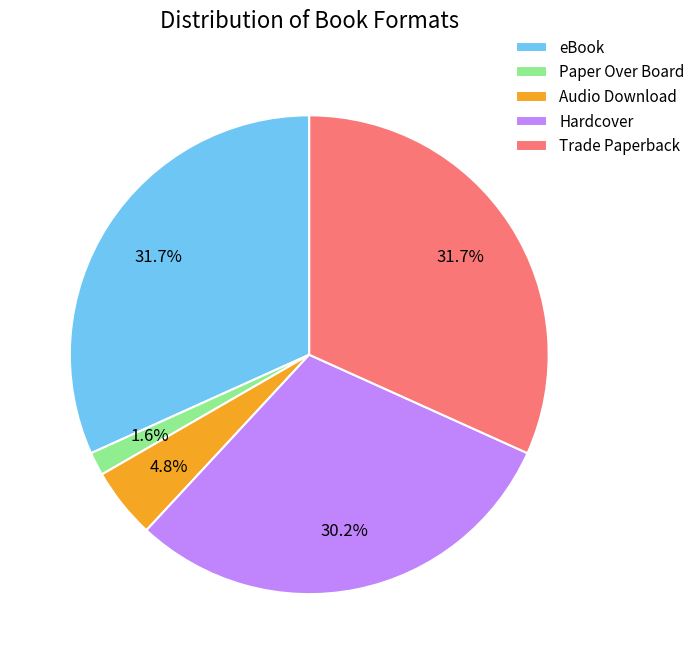

To the nearest percent, what is the combined percentage of Trade Paperback and Hardcover?

62%